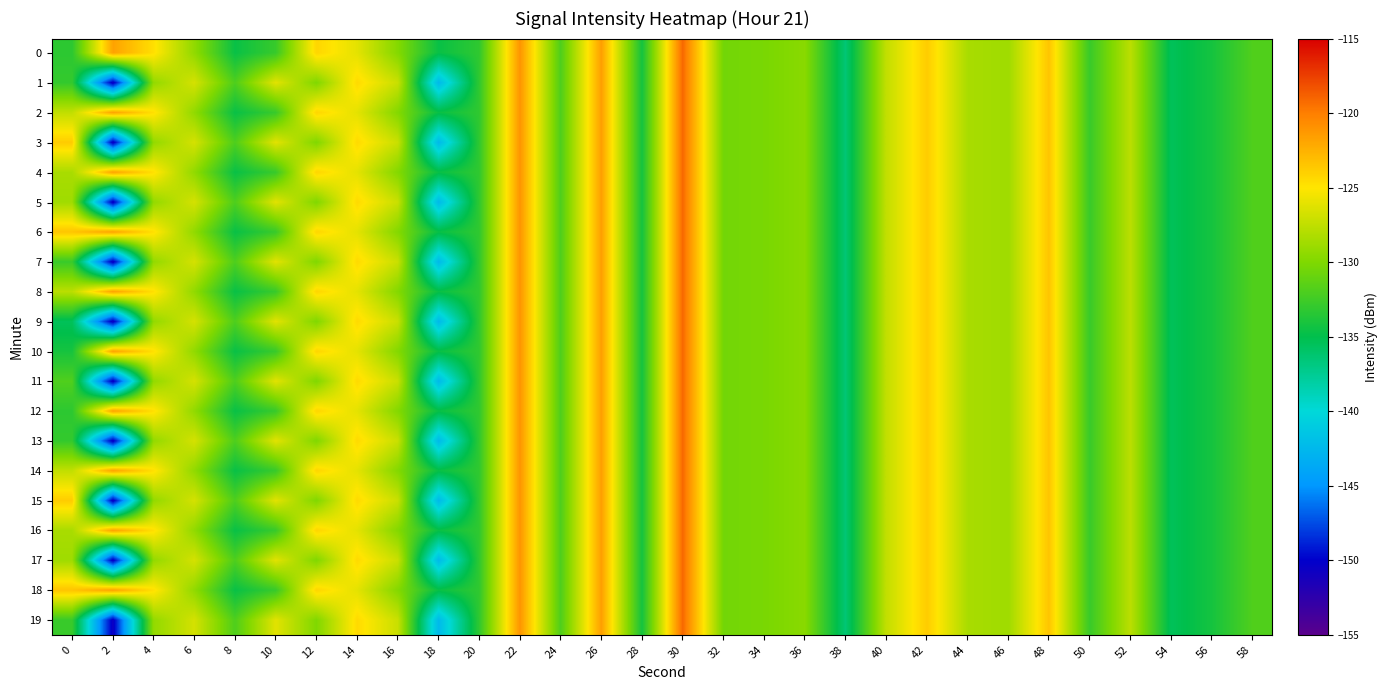

What is the total value across all series at 52?

-2553.0